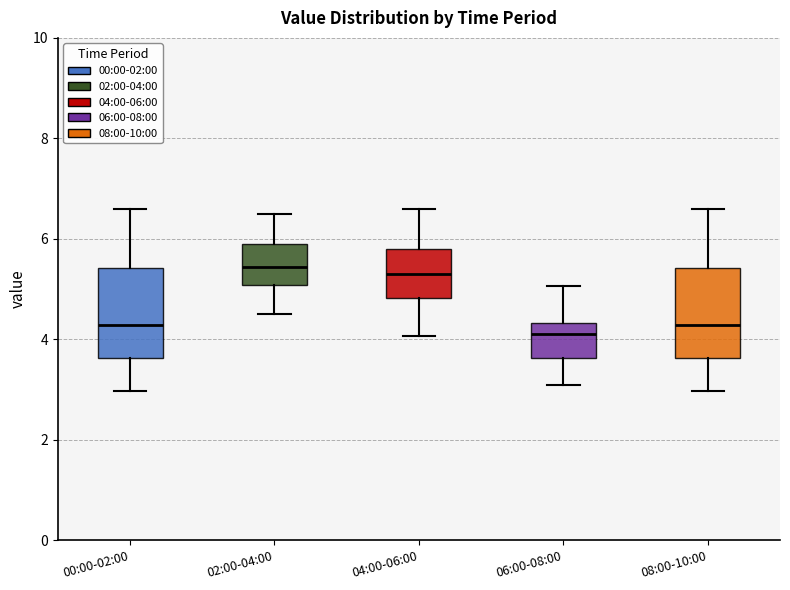

Where is the upper edge of the box for 02:00-04:00 on the y-axis? The values are not printed on the chart, so give them approximately, as read against the axis.

6.0